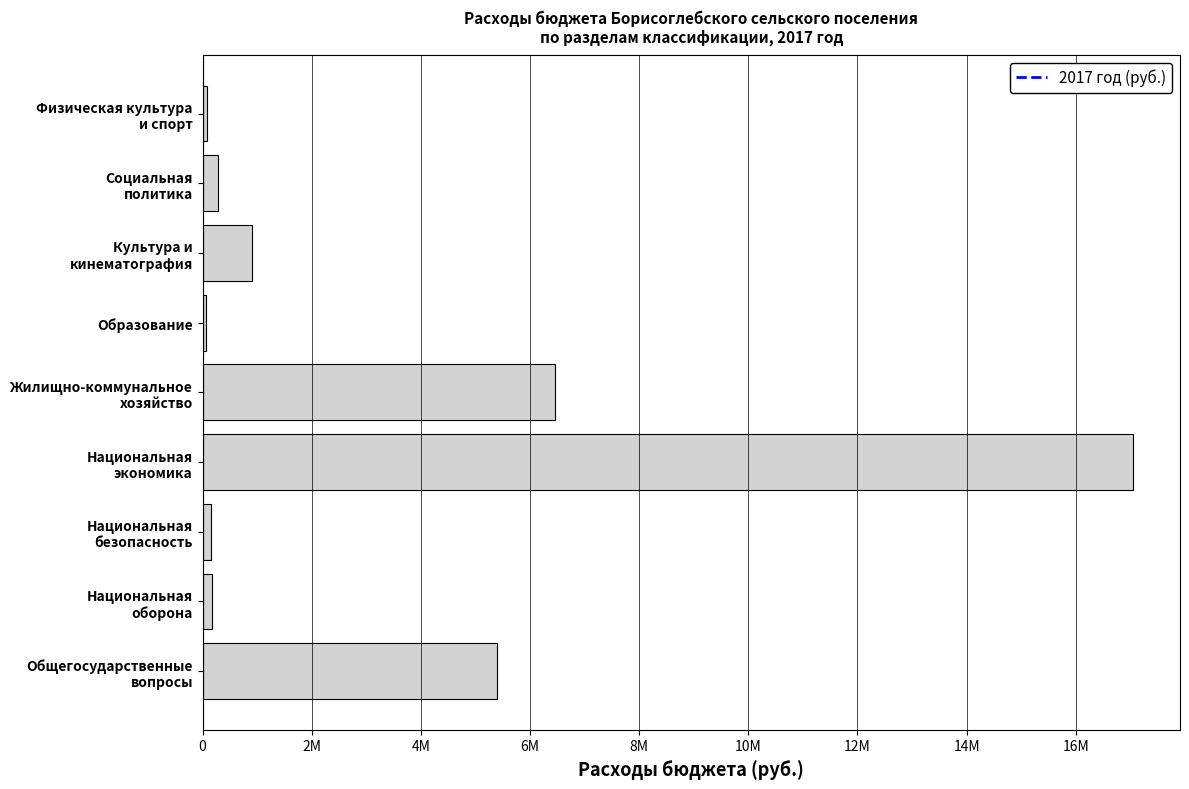

What is the sum of all values?

30570845.7